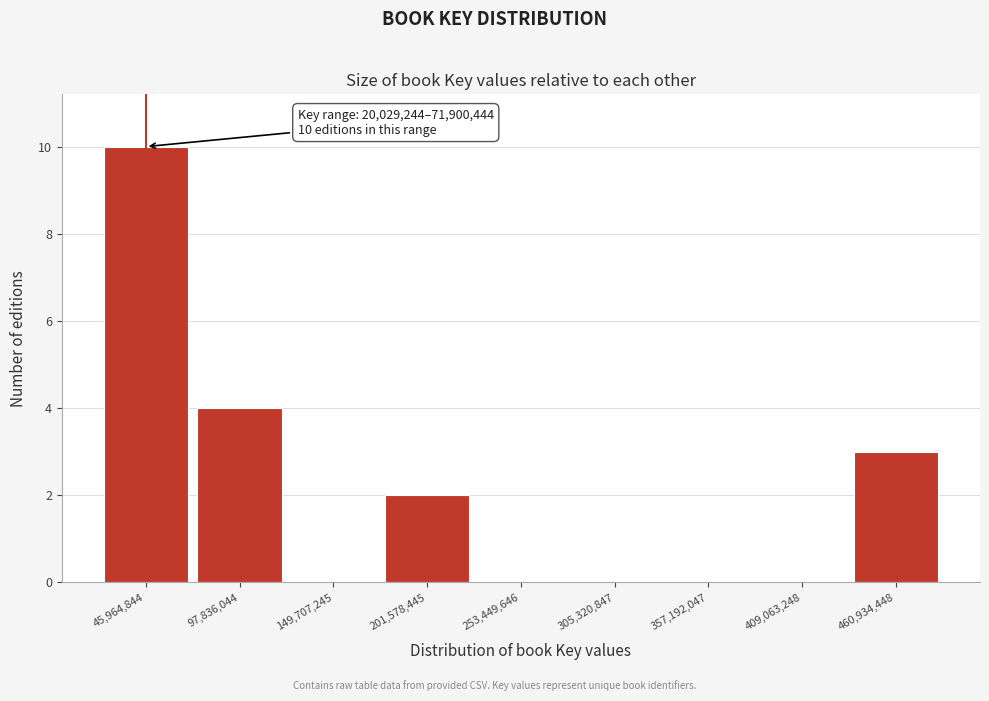

Over which range of the x-axis is the bar tallest?

20000000 to 70000000